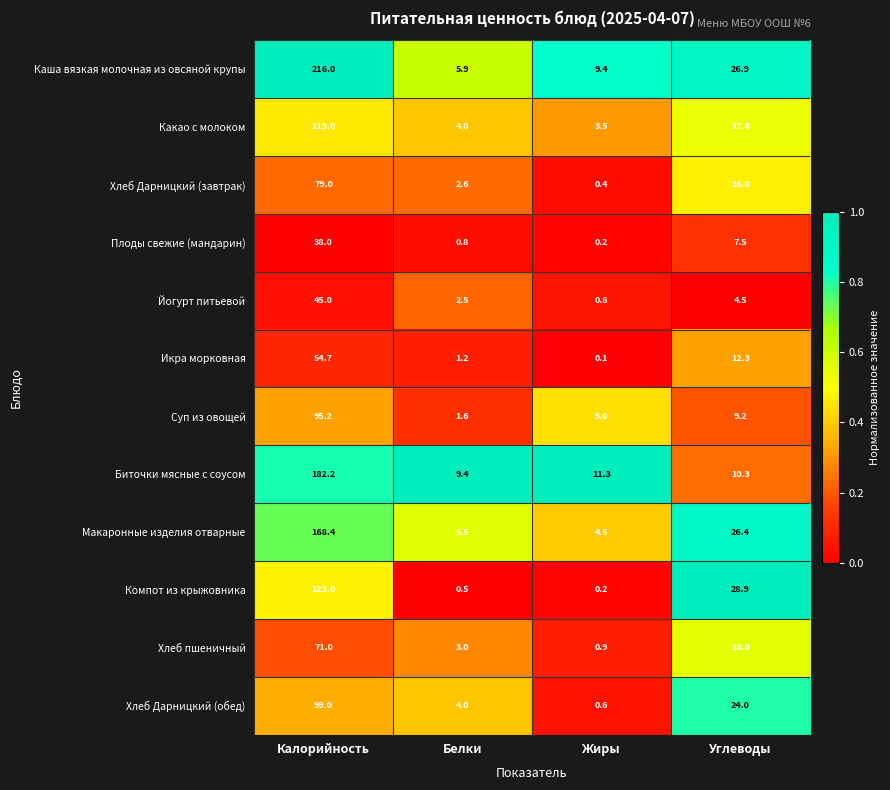

Is it true that Биточки мясные с соусом equals 9.4 at Белки?

True